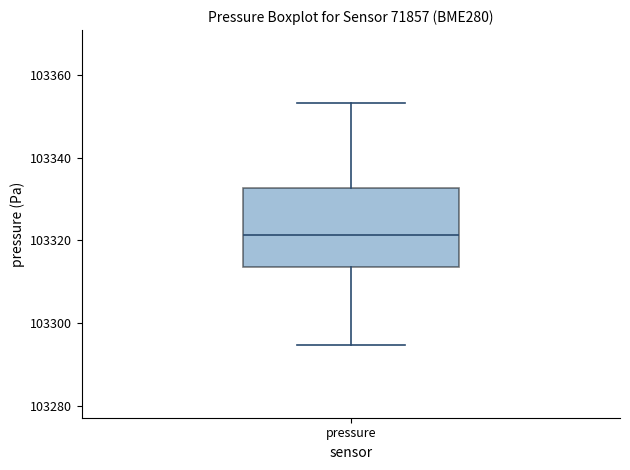

Where is the lower edge of the box for pressure on the y-axis? The values are not printed on the chart, so give them approximately, as read against the axis.

103314